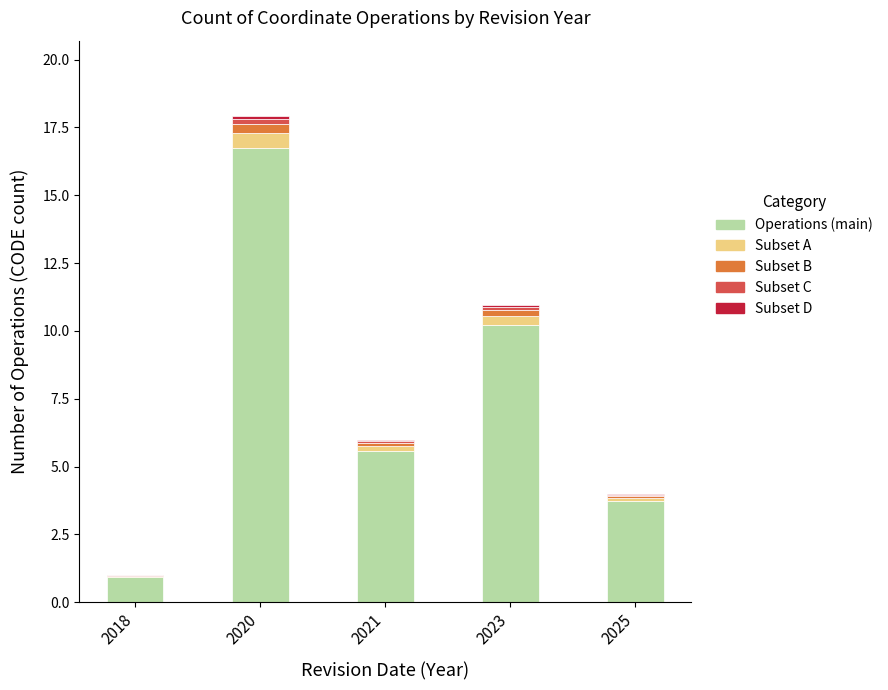

At which category is the sum across all series the highest?

2020